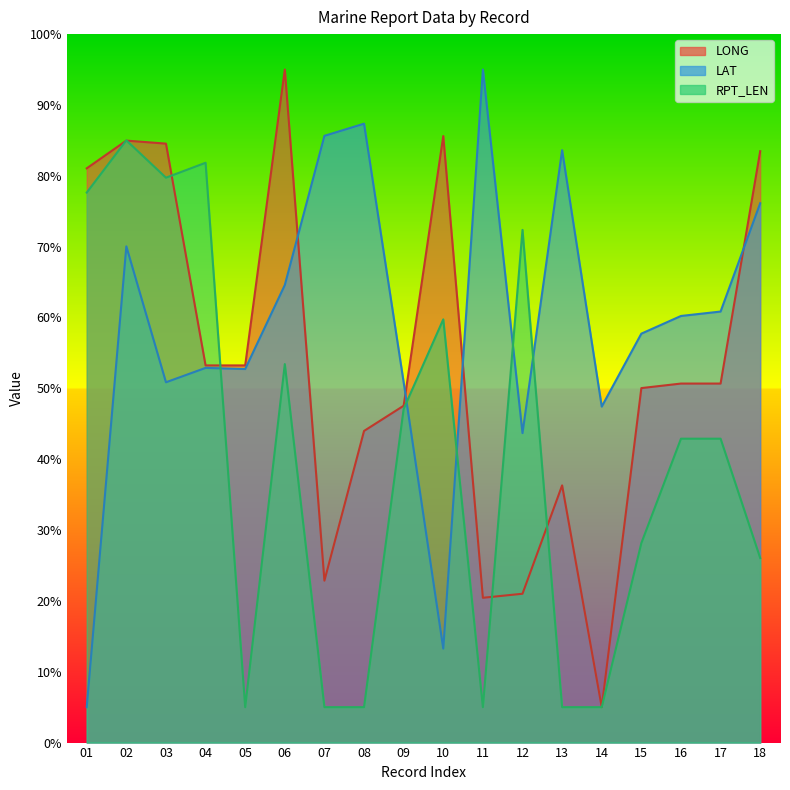

Where do LAT and RPT_LEN first cross each other?

04 and 05